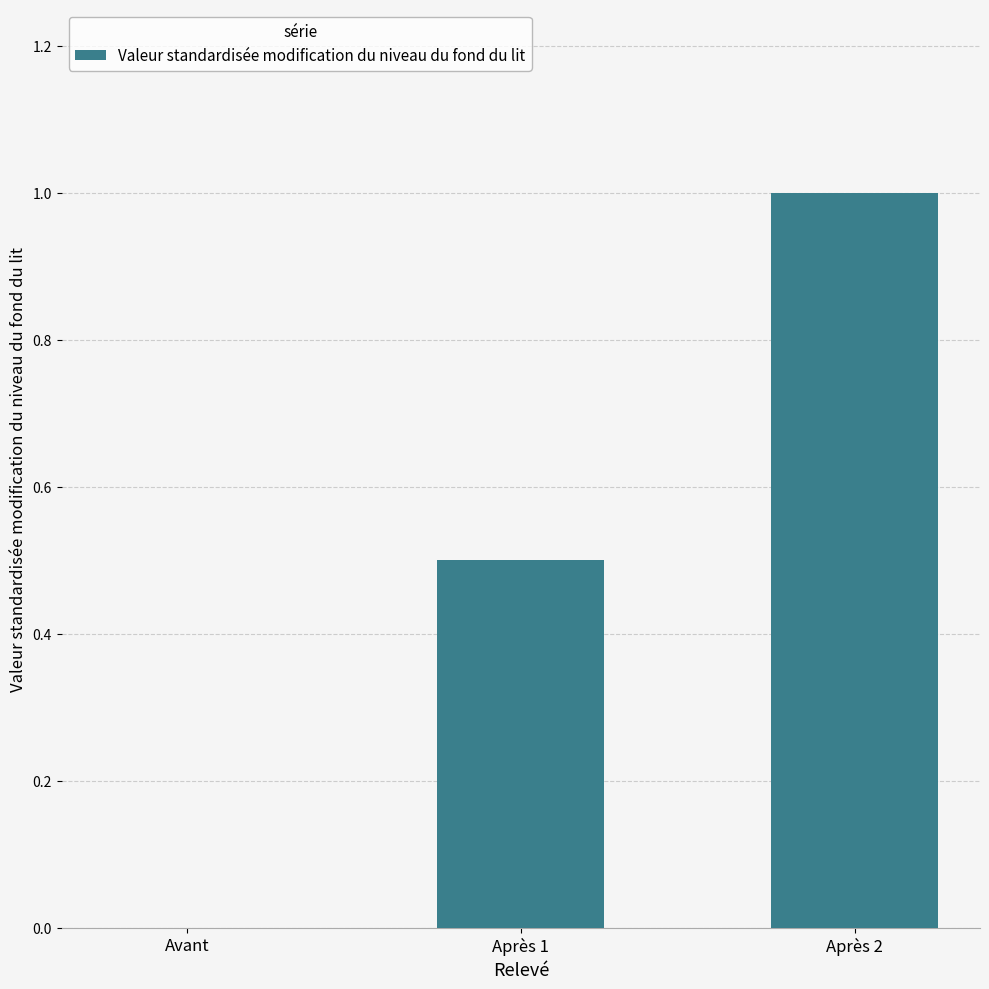

What is the maximum value shown in the chart?

1.0